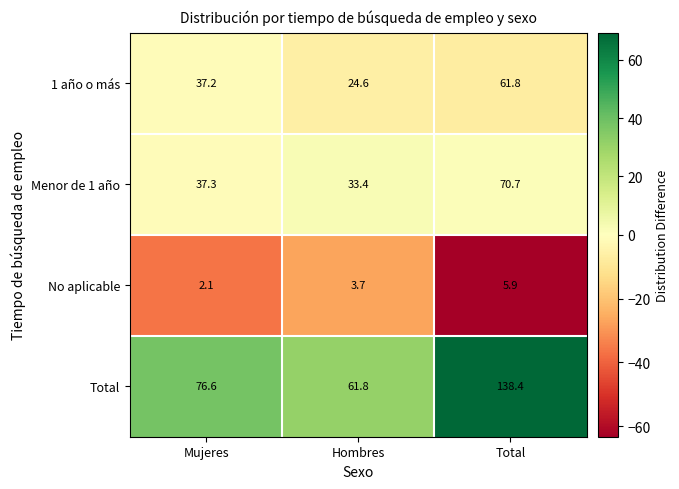

Is it true that Total equals 61.8 at Hombres?

True